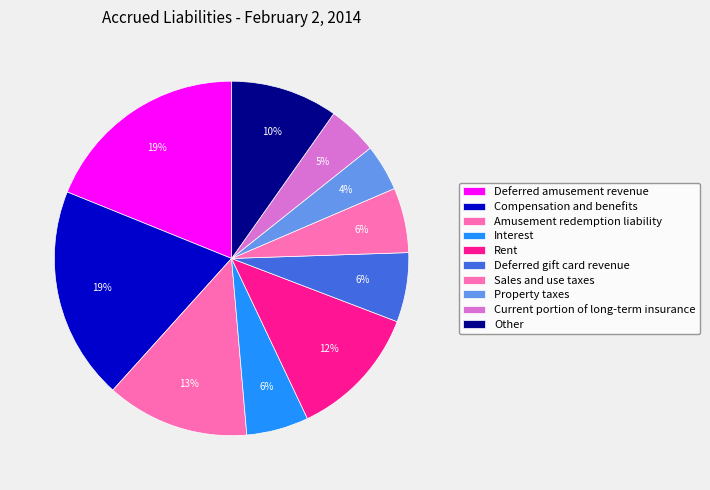

Is Sales and use taxes the majority of the pie?

No